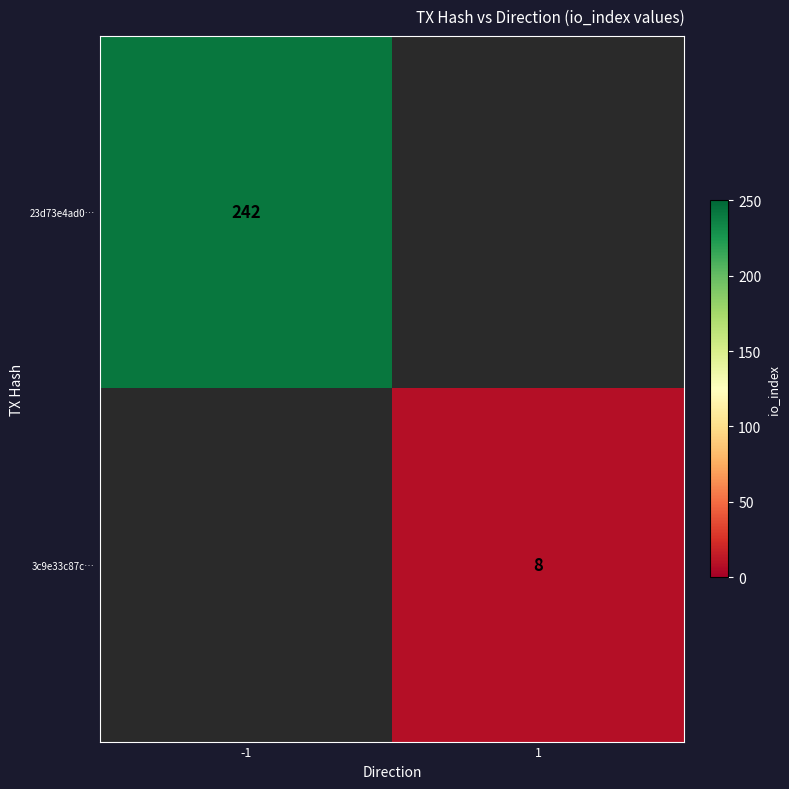

Is the value of 23d73e4ad0… at -1 greater than the value of 3c9e33c87c… at 1?

Yes